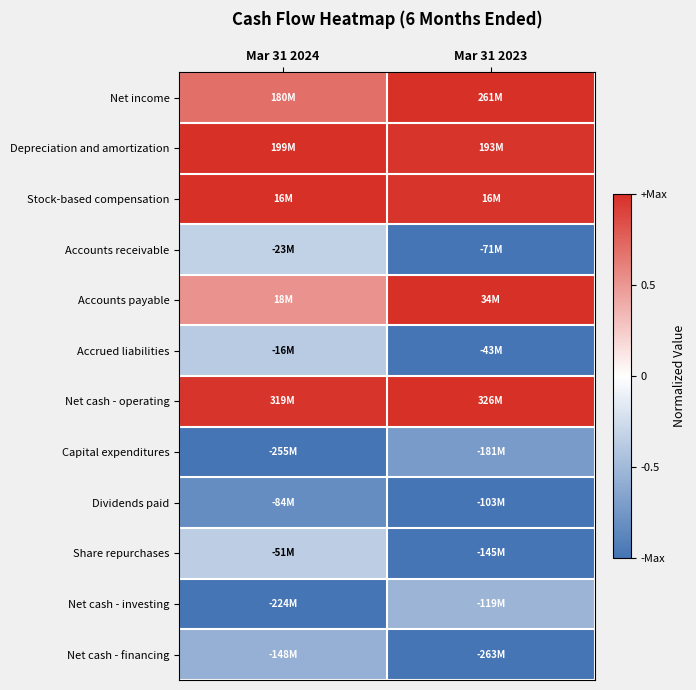

How many data points does each series have?

2